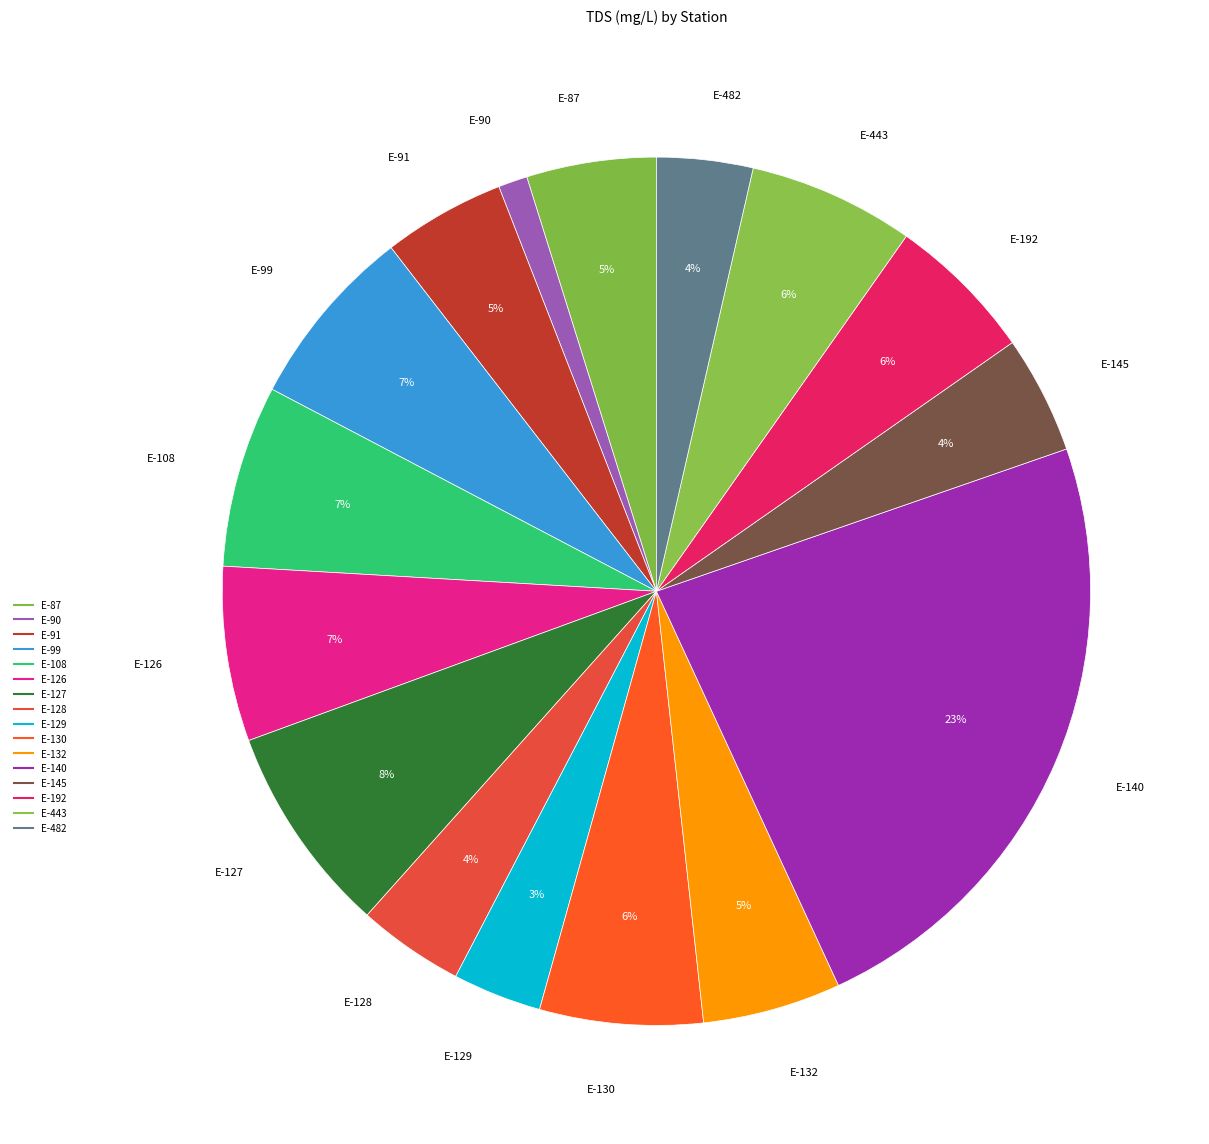

How many slices are in this pie chart?

16